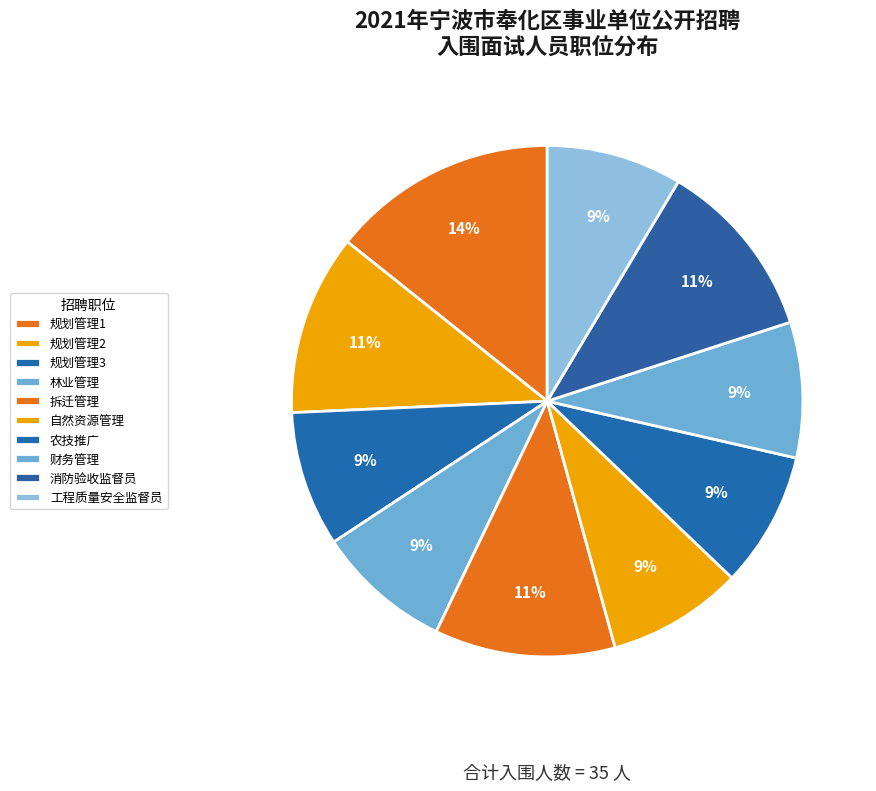

Is 农技推广 the majority of the pie?

No